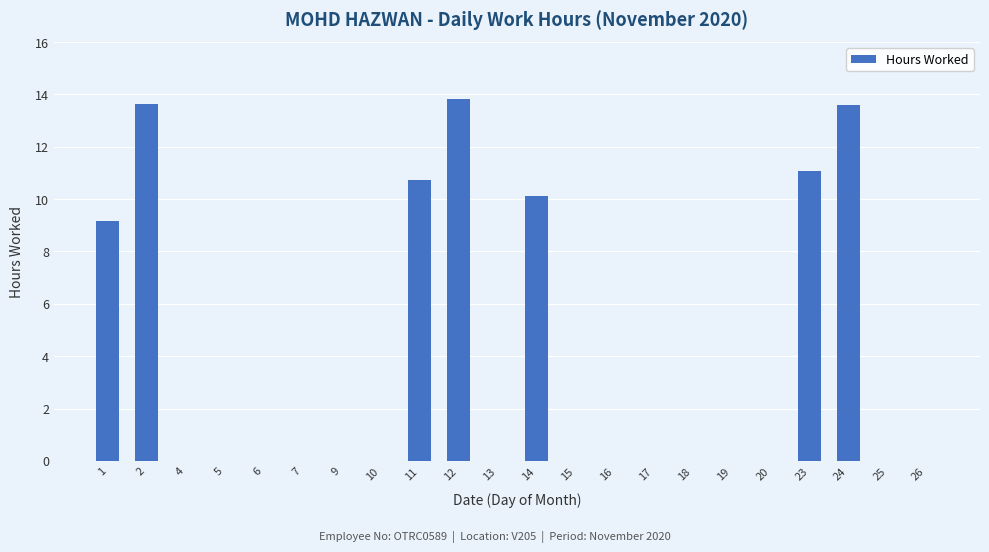

Is it true that the value at 9 is 0.0?

True